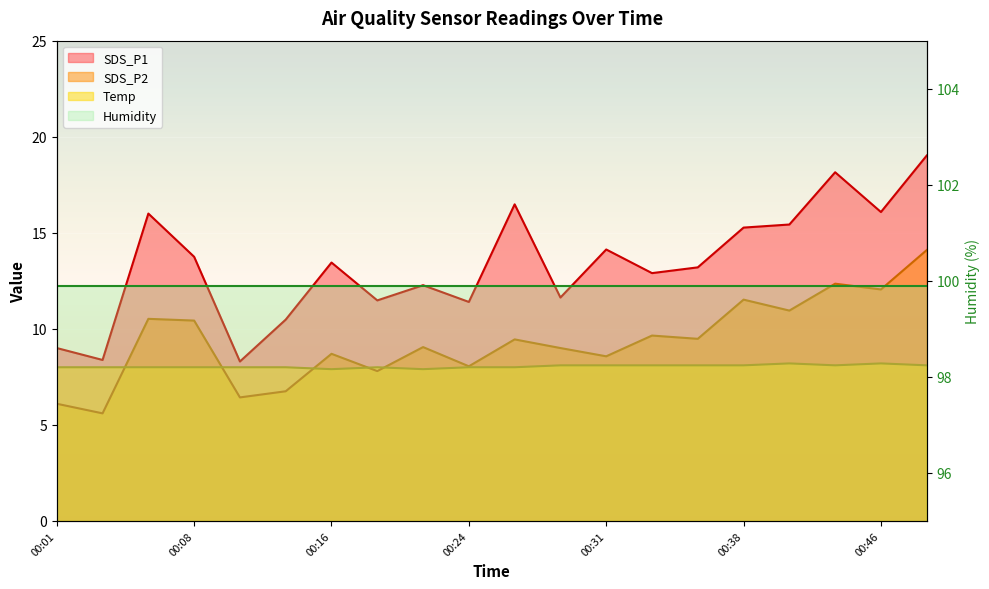

What is the difference between the highest and lowest values at 00:24?

3.4